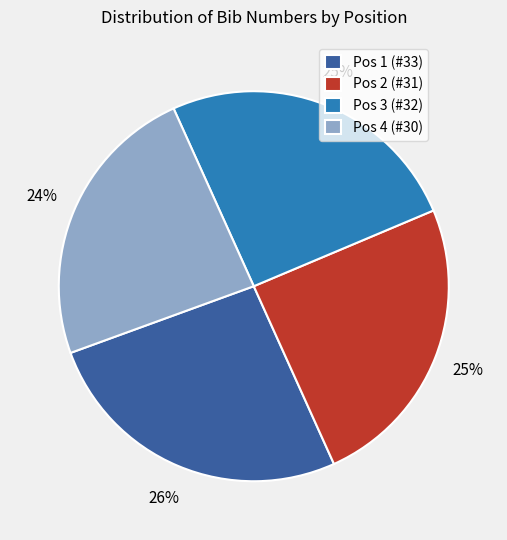

Between Pos 3 and Pos 4, which is larger?

Pos 3